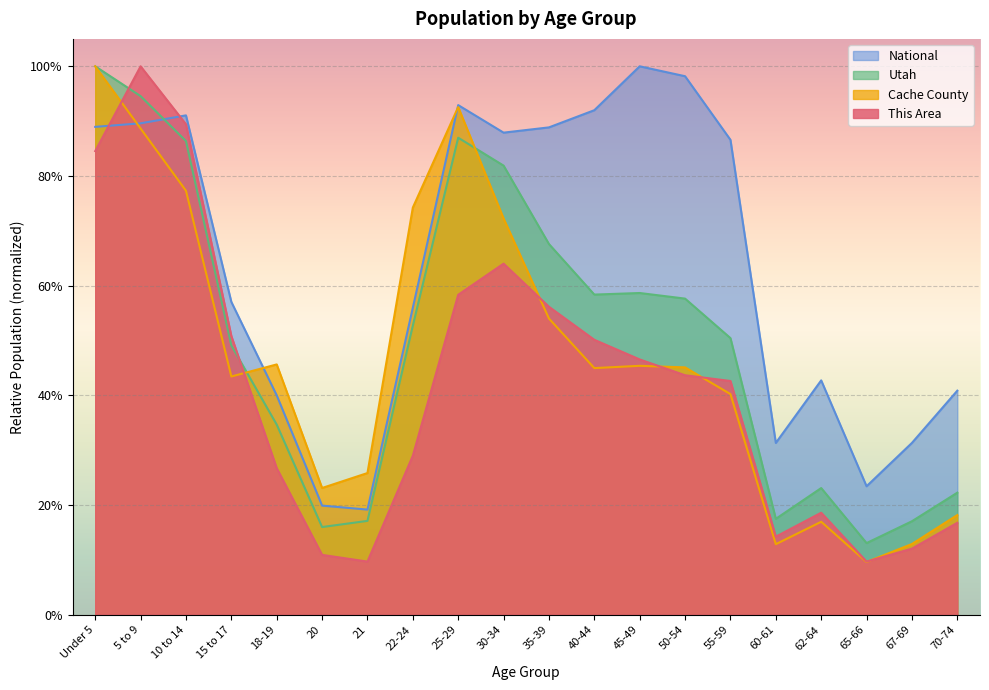

How many intersections are there between National and Cache County?

3